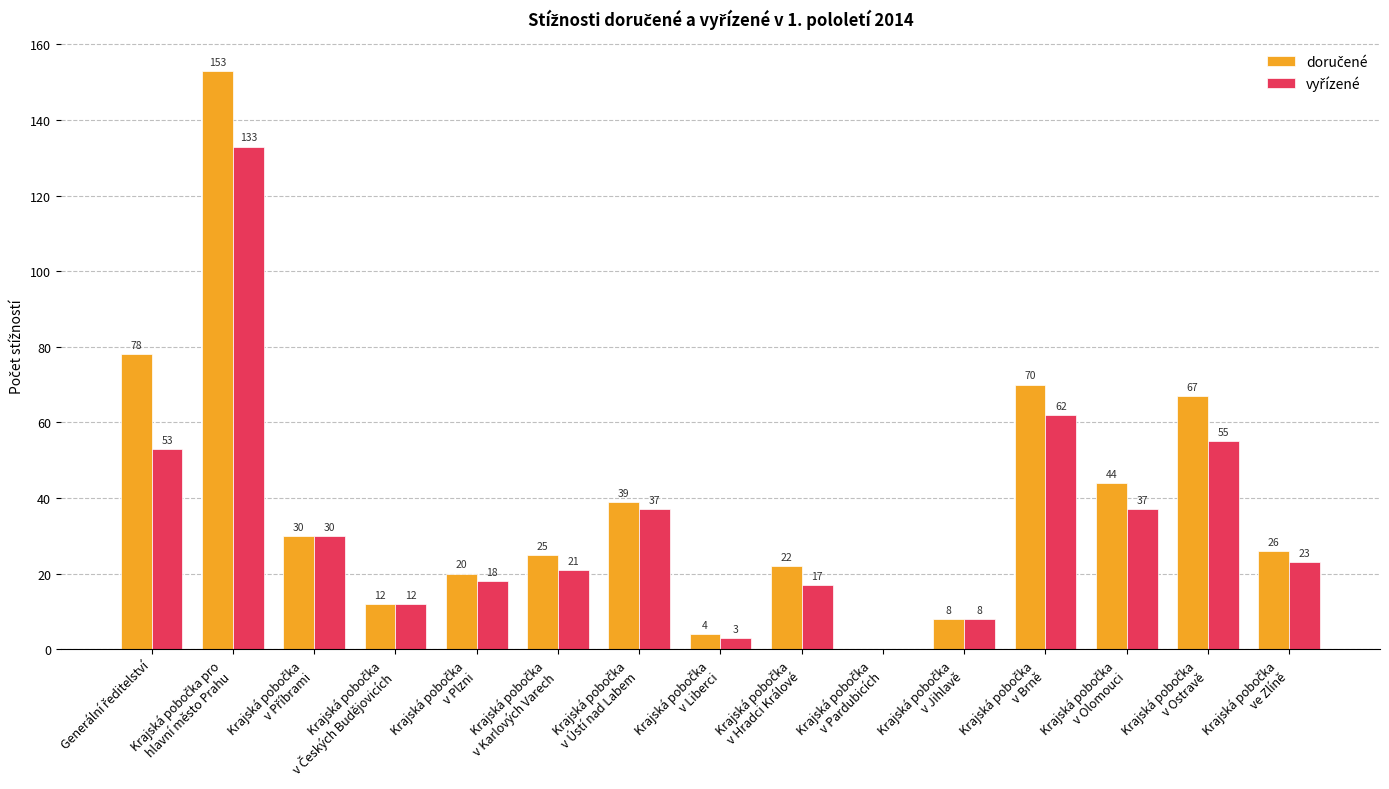

What is the maximum value shown in the chart?

153